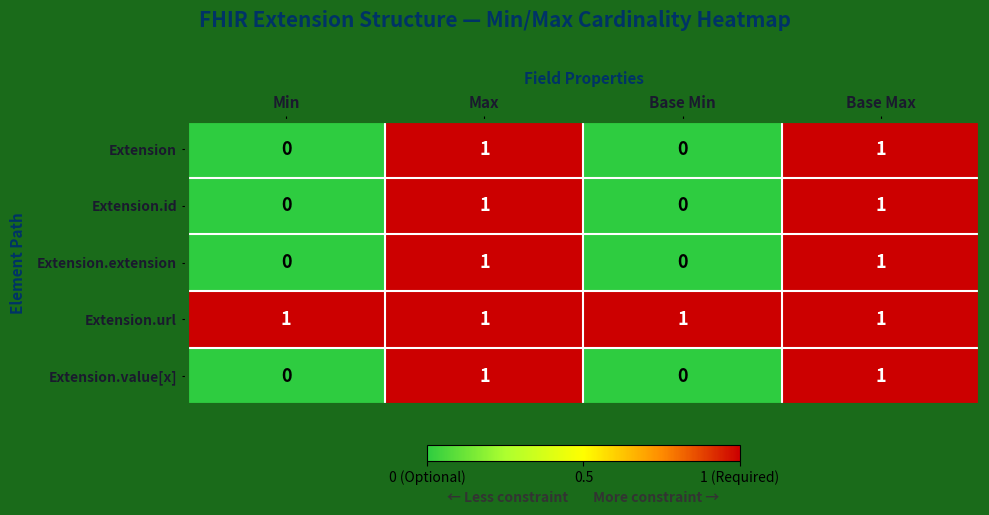

The value of Extension.id at Min is 1. True or false?

False